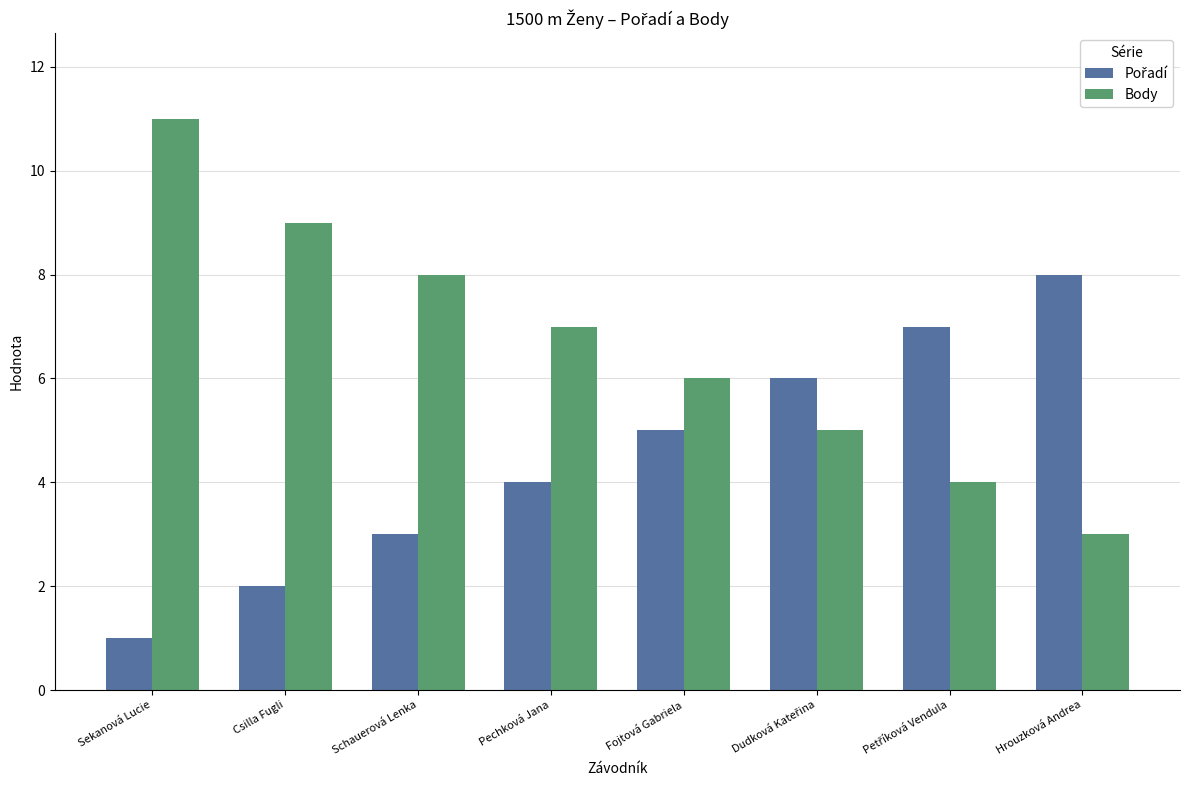

Is it true that Body equals 5 at Pechková Jana?

False